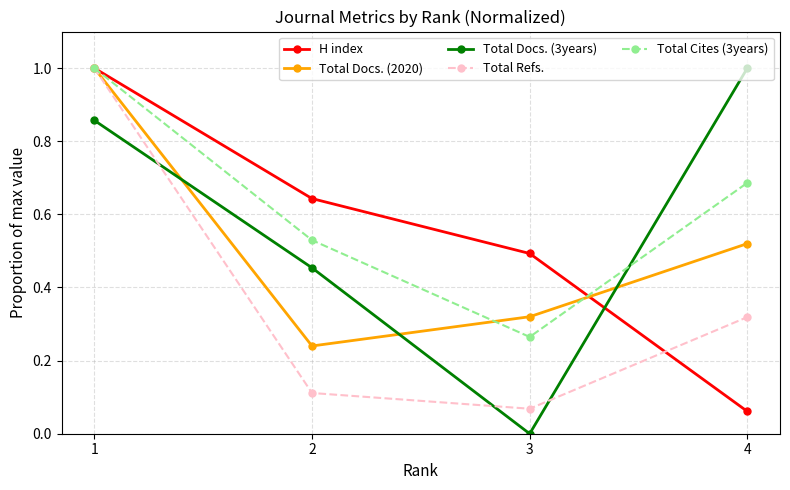

What is the value of the Total Docs. (3years) point at the 4th from the left?

1.0